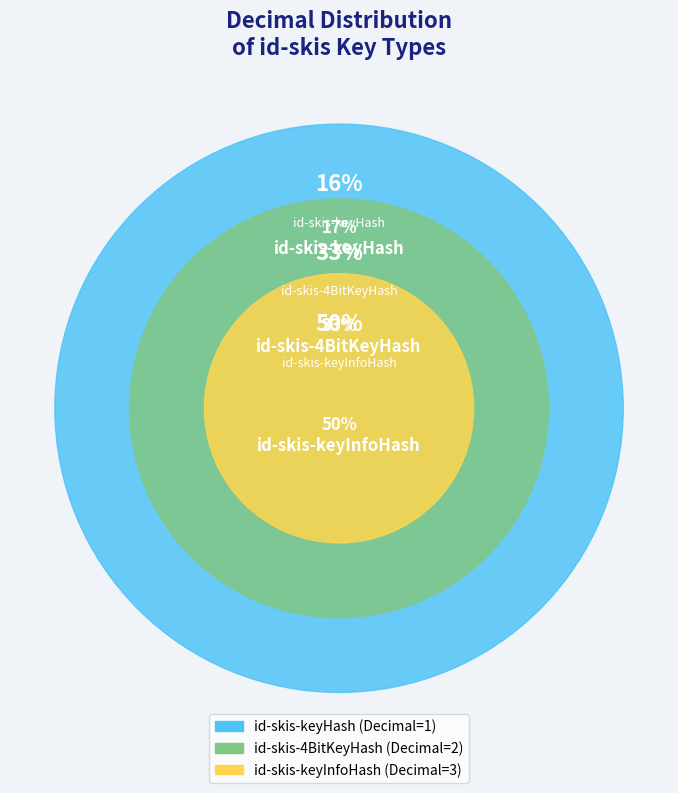

Count the number of slices in the pie.

3